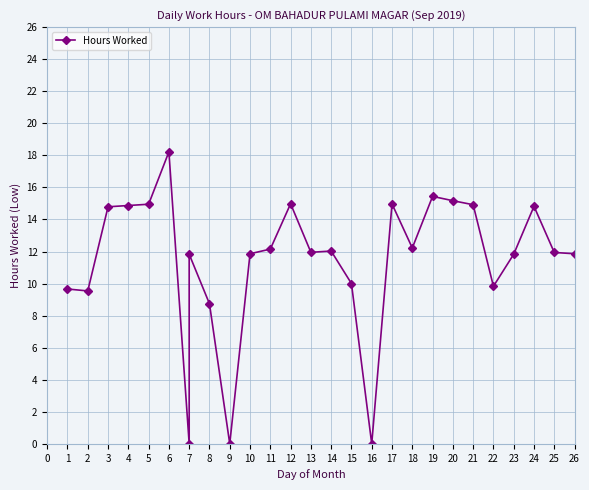

Approximately how many times larger is the value at 20 compared to 26?

1.3